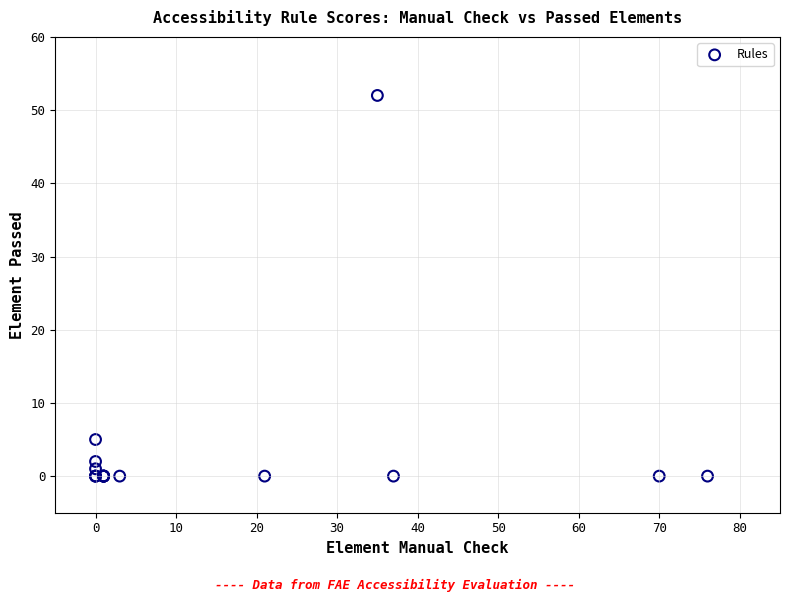

What Y value in the scatter plot is closest to 26?

5